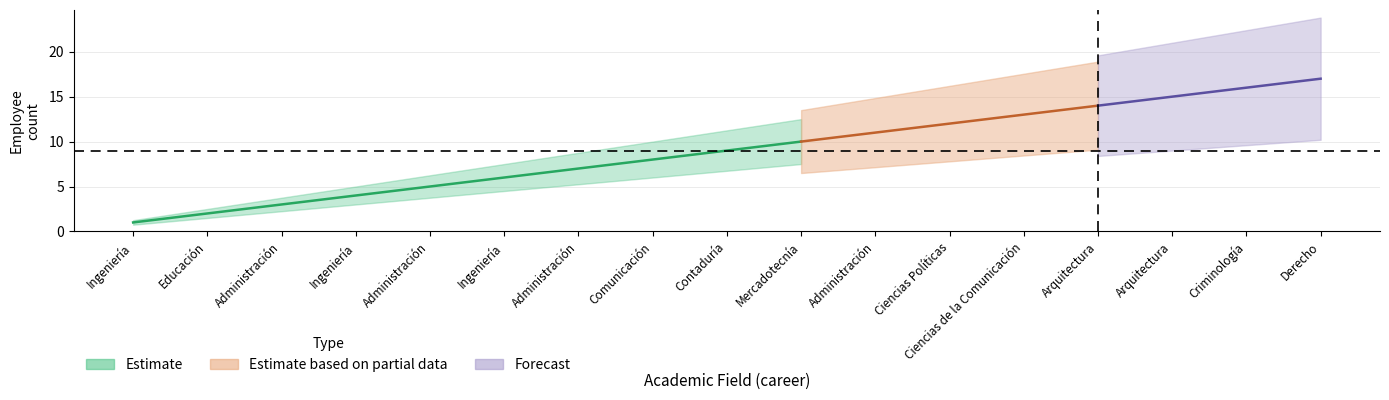

List the labels in order of Estimate_lower value, largest first.

Derecho, Criminología, Arquitectura, Arquitectura, Ciencias de la Comunicación, Ciencias Políticas, Administración, Mercadotecnía, Contaduría, Comunicación, Administración, Ingeniería, Administración, Ingeniería, Administración, Educación, Ingeniería